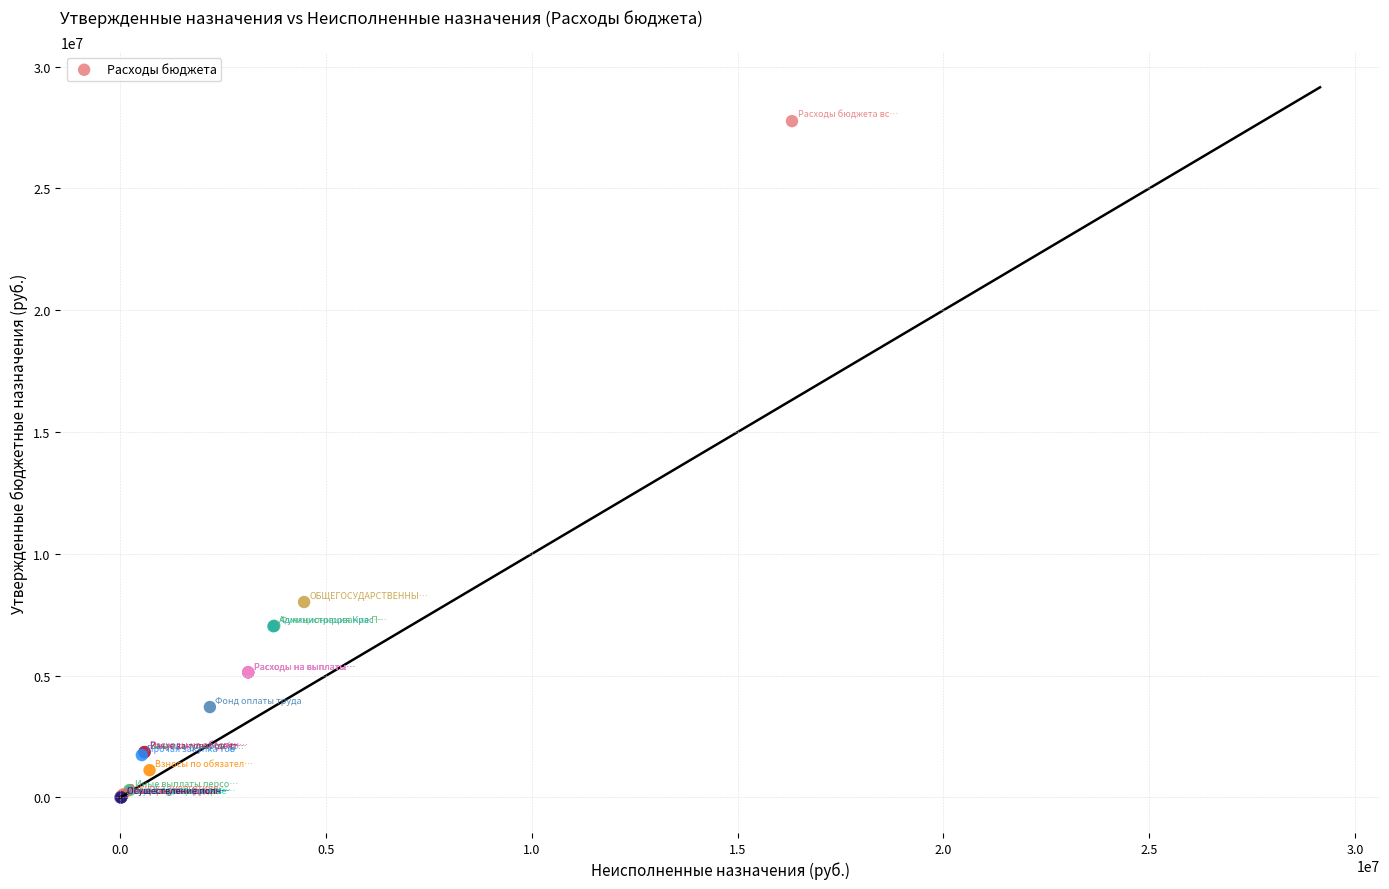

What Y value in the scatter plot is closest to 13880200?

8022200